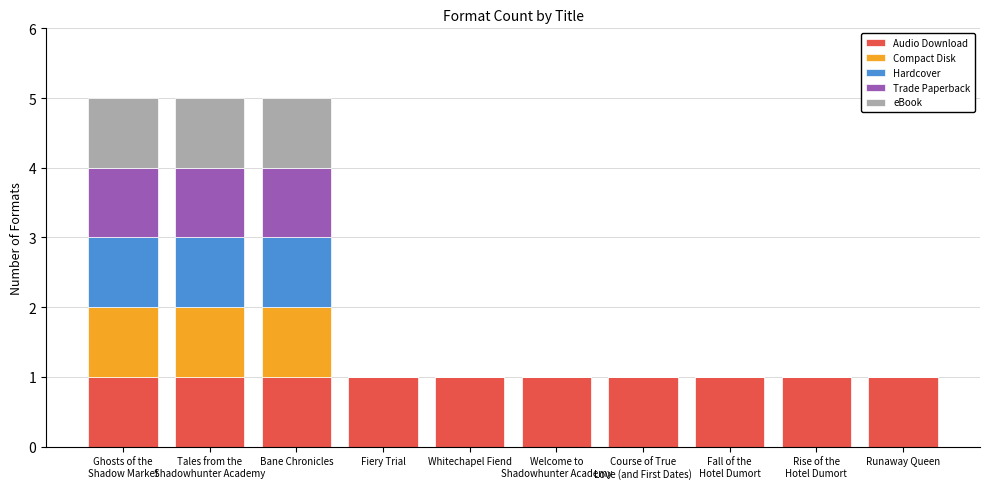

What is the sum of all Audio Download values?

10